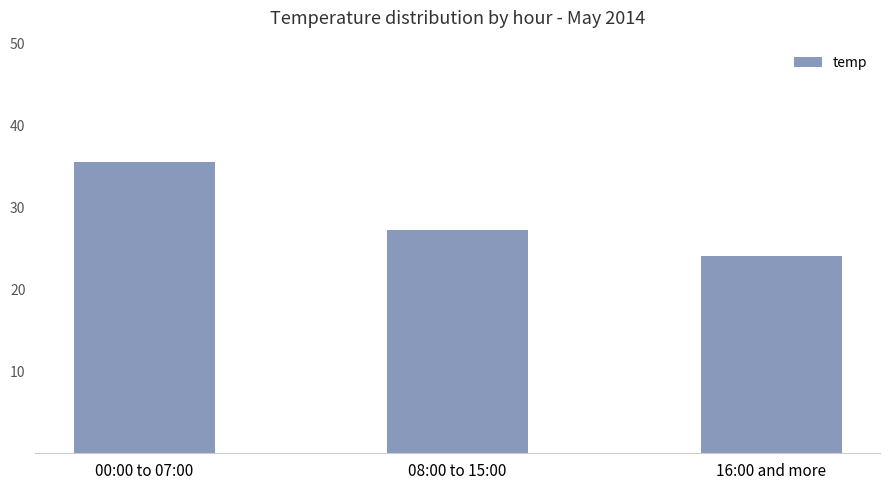

Where does the data first go above 27?

00:00 to 07:00